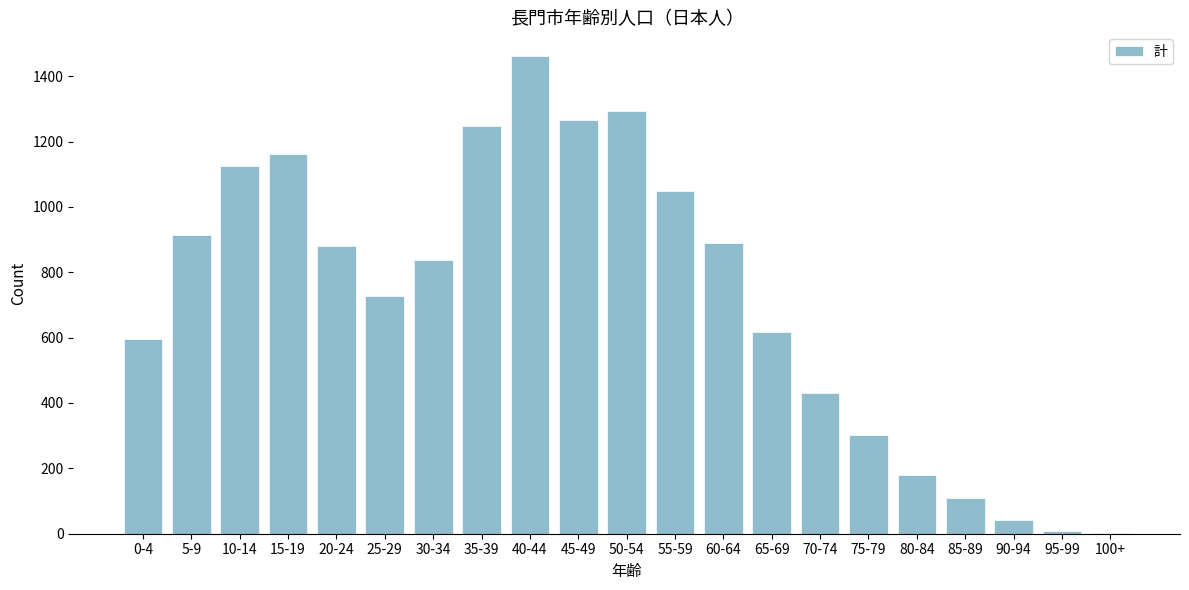

Reading left to right, extract all data points from this chart.

0-4=596	5-9=913	10-14=1124	15-19=1162	20-24=881	25-29=727	30-34=837	35-39=1246	40-44=1461	45-49=1267	50-54=1294	55-59=1048	60-64=888	65-69=618	70-74=431	75-79=302	80-84=181	85-89=109	90-94=41	95-99=9	100+=2